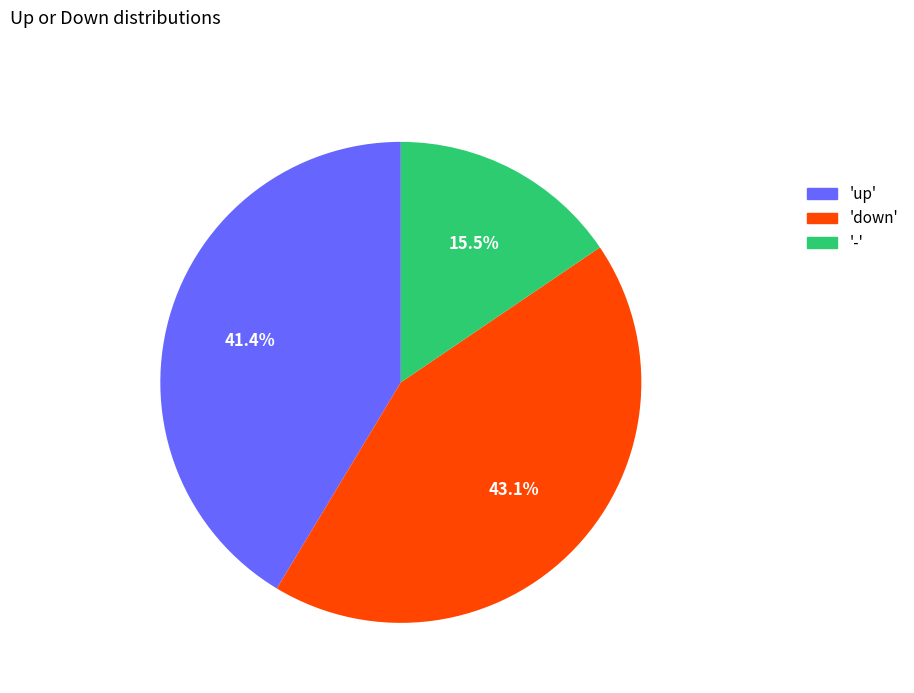

Is there a majority slice in this chart?

No